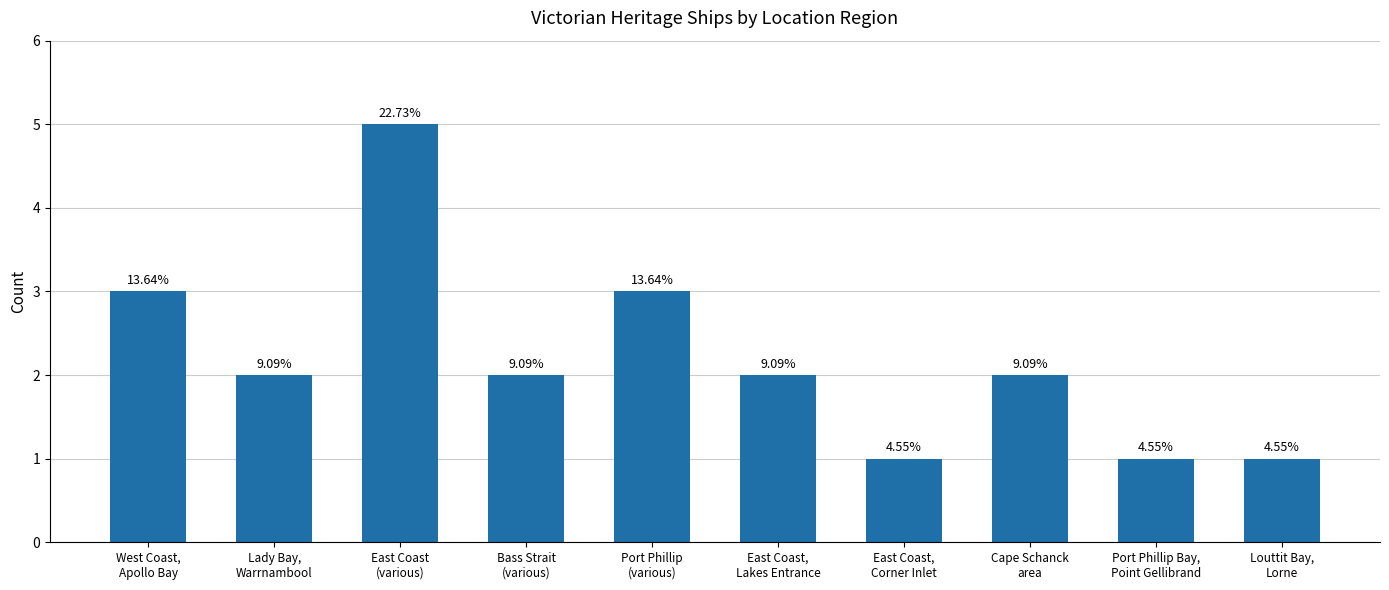

How many bars are there in total?

10